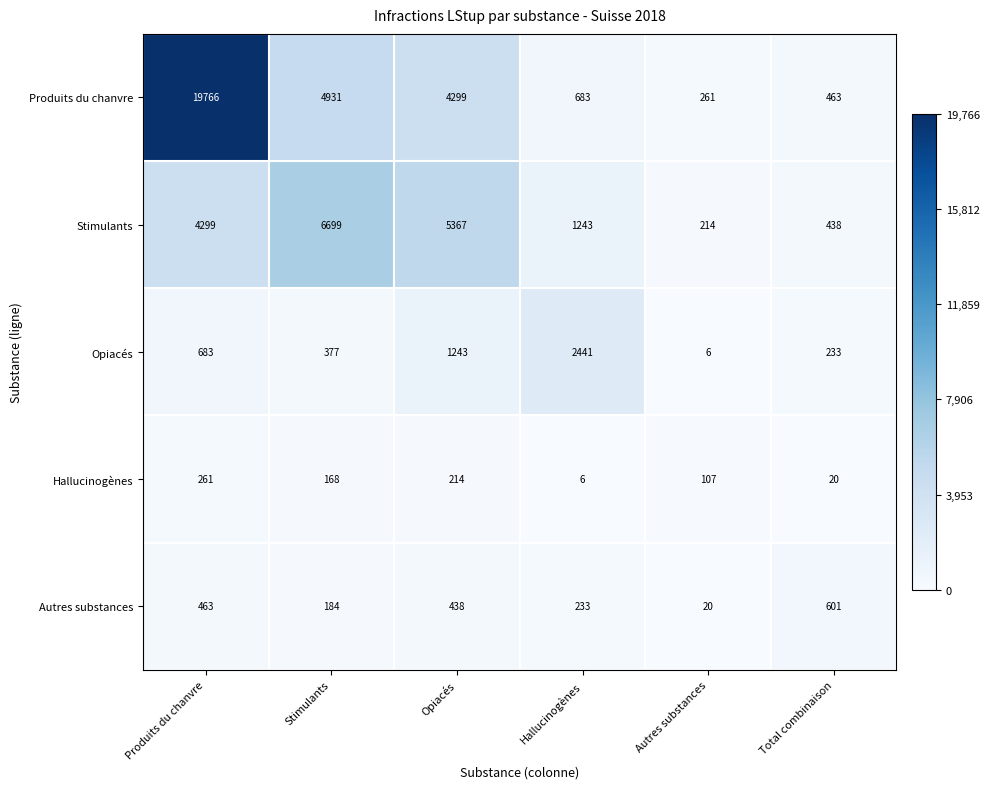

Reading left to right, extract all data points from this chart.

Produits du chanvre: 19766	4931	4299	683	261	463
Stimulants: 4299	6699	5367	1243	214	438
Opiacés: 683	377	1243	2441	6	233
Hallucinogènes: 261	168	214	6	107	20
Autres substances: 463	184	438	233	20	601